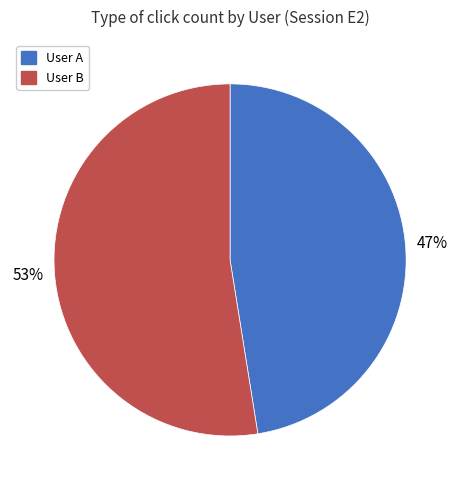

What percentage is the User A slice, to the nearest percent?

47%